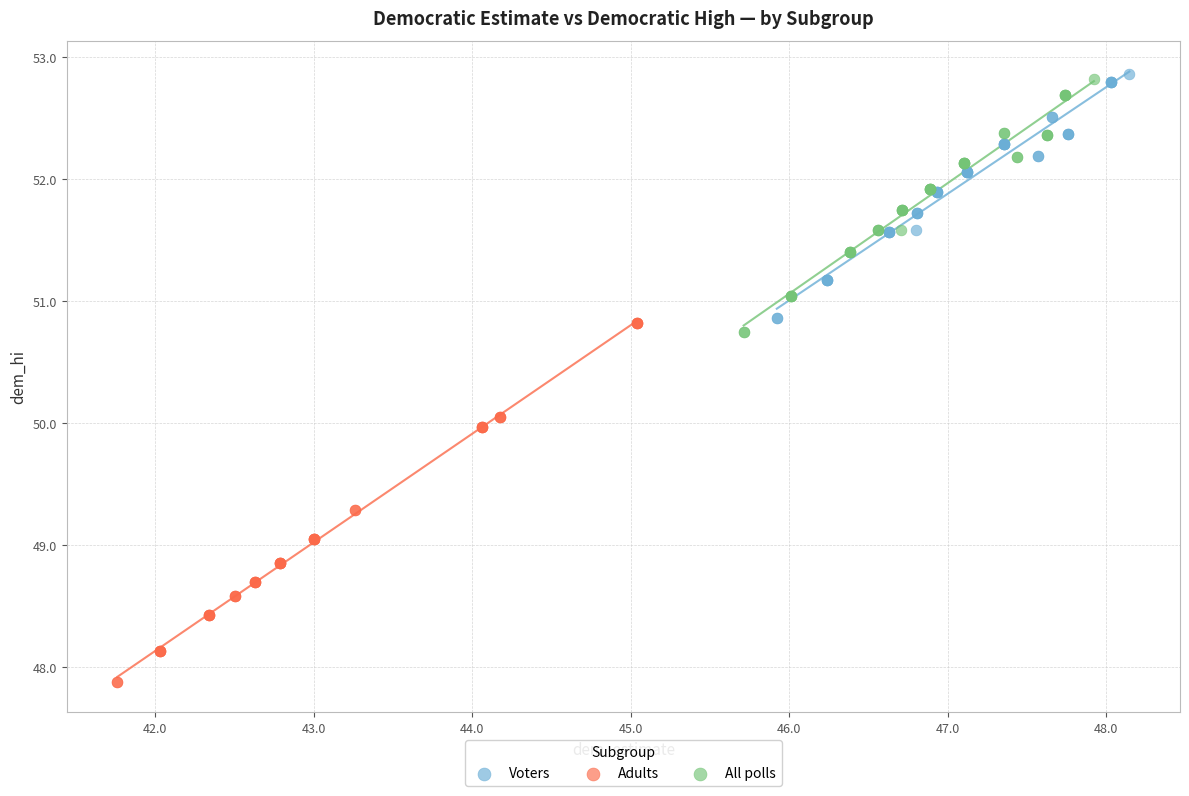

Which series reaches the minimum Y coordinate?

Adults